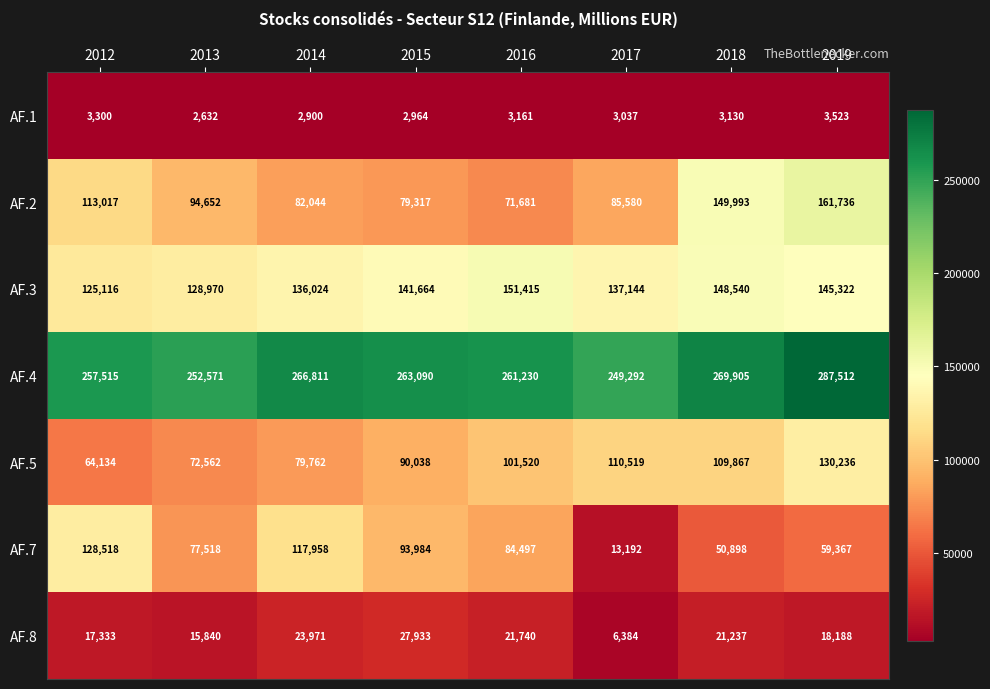

Which series has the widest spread of values?

AF.7